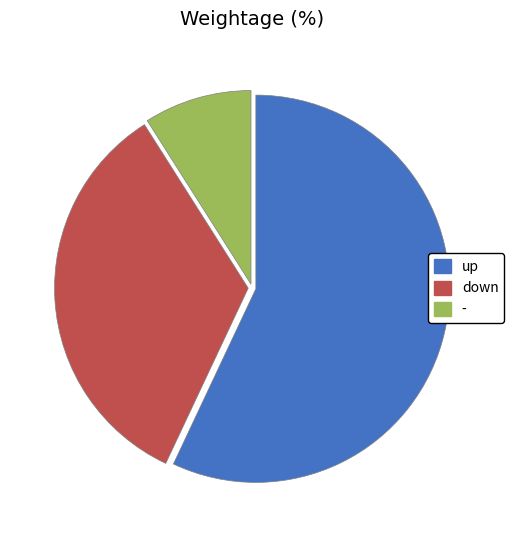

Which category has the biggest portion of the pie?

up